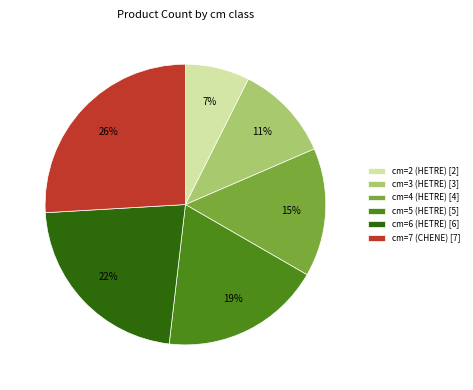

Is the sum of cm=3 (HETRE) [3] and cm=2 (HETRE) [2] greater than half?

No